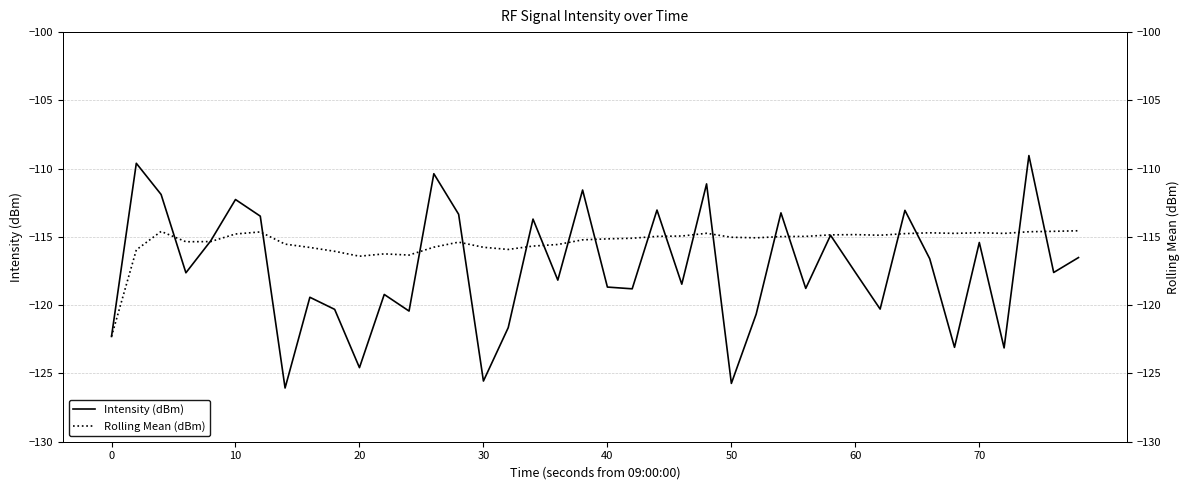

What is the minimum value for Intensity (dBm)?

-126.1